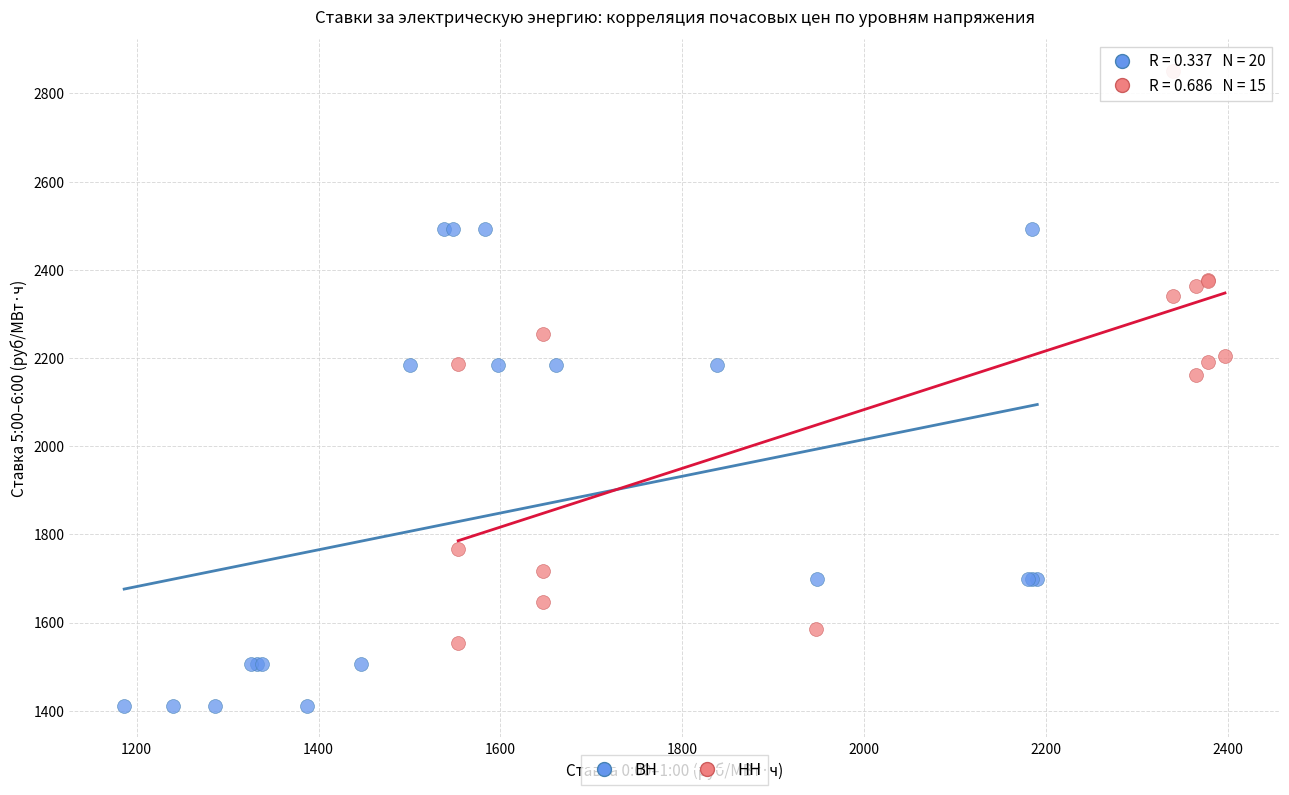

Which series reaches the minimum Y coordinate?

ВН